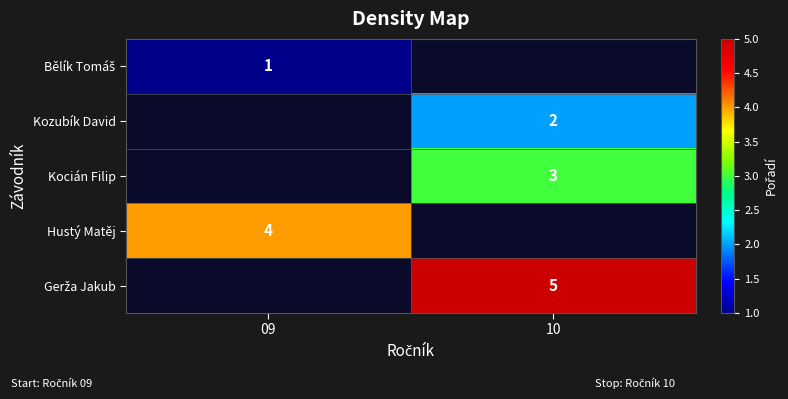

The Kozubík David series shows 2 at 10. True or false?

True